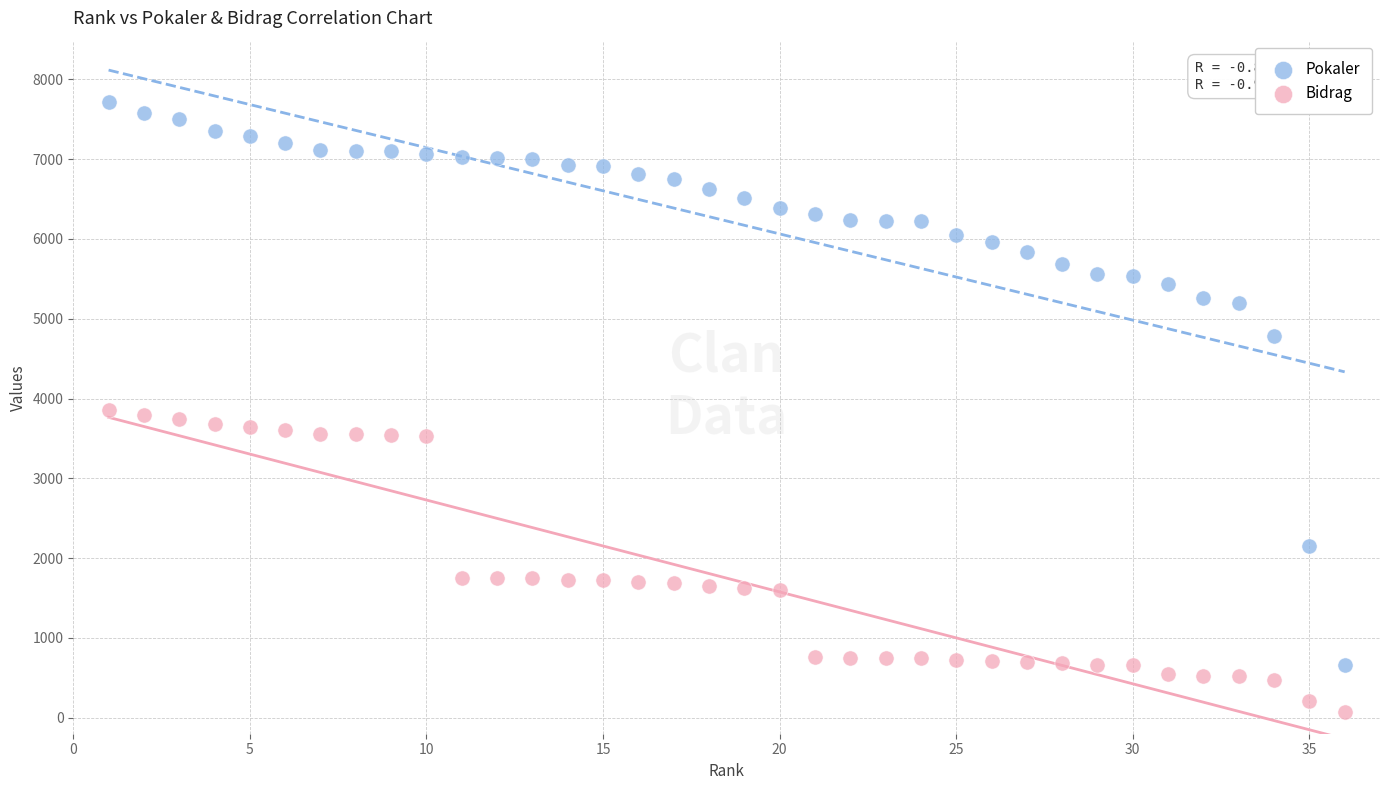

Which series has the widest spread of Y values?

Pokaler